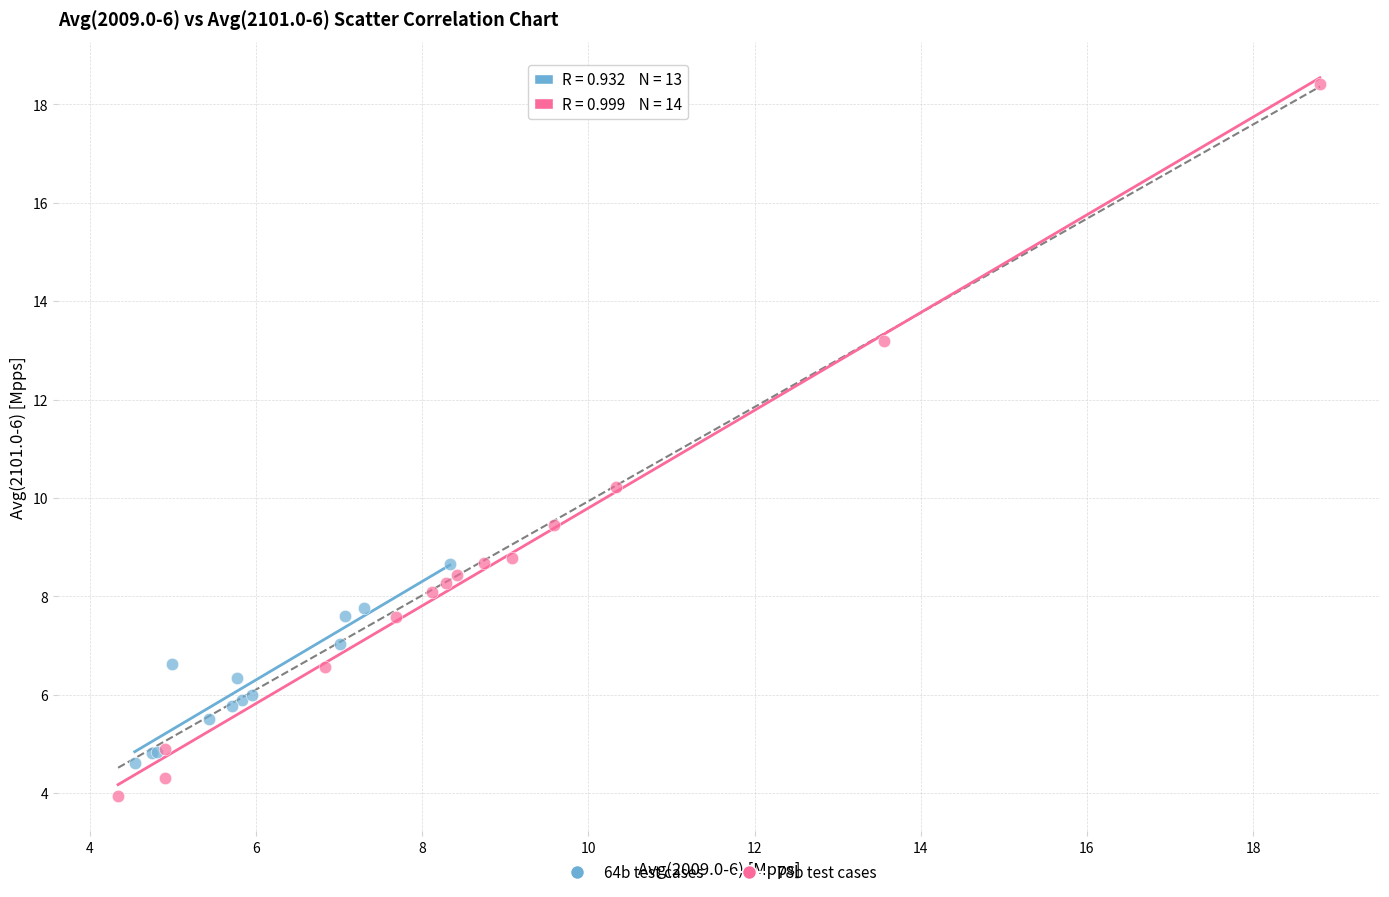

Which series has the widest spread of Y values?

78b test cases